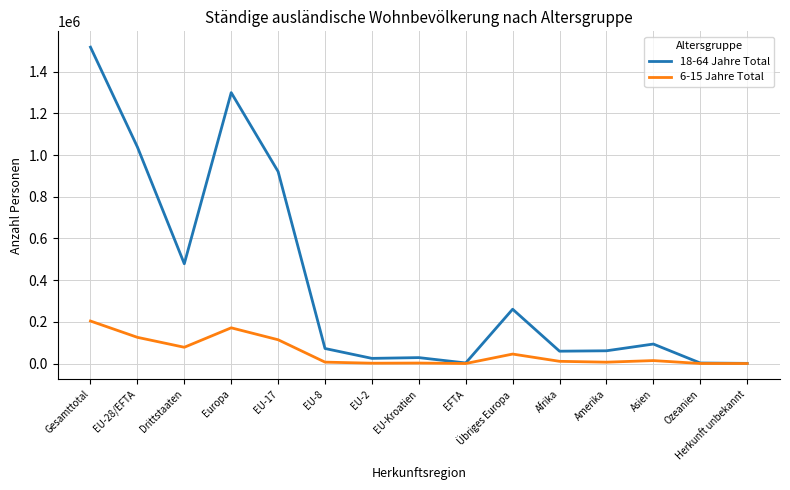

Where is the first local maximum for 6-15 Jahre Total?

Europa